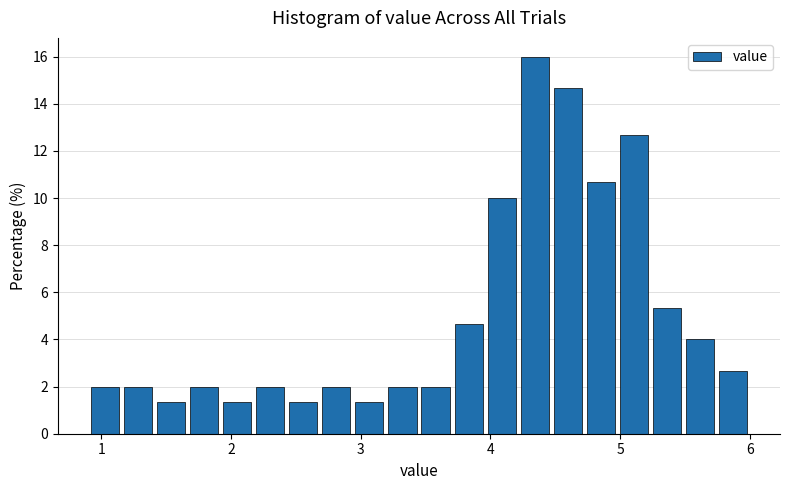

Around what value on the x-axis is the tallest bar? Give the approximate position of its centre, as read against the axis.

4.3